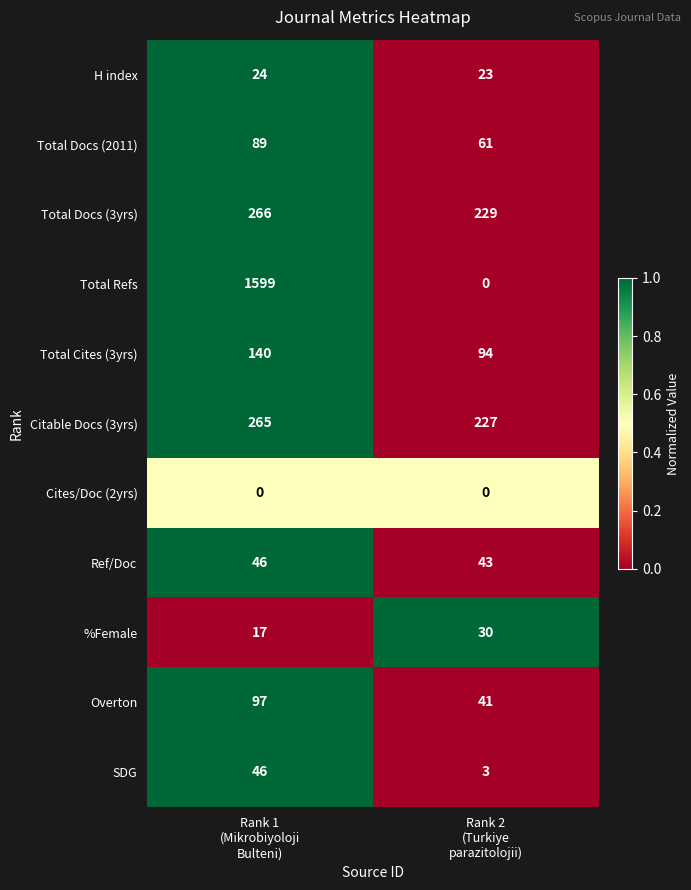

Which series has the widest spread of values?

Total Refs